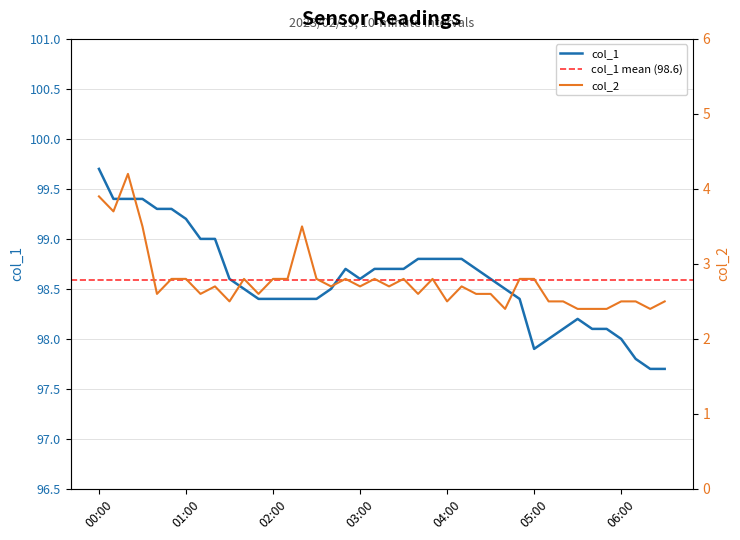

Reading right to left, list all the values displayed in this chart.

col_1: 06:30=97.7	06:20=97.7	06:10=97.8	06:00=98.0	05:50=98.1	05:40=98.1	05:30=98.2	05:20=98.1	05:10=98.0	05:00=97.9	04:50=98.4	04:40=98.5	04:30=98.6	04:20=98.7	04:10=98.8	04:00=98.8	03:50=98.8	03:40=98.8	03:30=98.7	03:20=98.7	03:10=98.7	03:00=98.6	02:50=98.7	02:40=98.5	02:30=98.4	02:20=98.4	02:10=98.4	02:00=98.4	01:50=98.4	01:40=98.5	01:30=98.6	01:20=99.0	01:10=99.0	01:00=99.2	00:50=99.3	00:40=99.3	00:30=99.4	00:20=99.4	00:10=99.4	00:00=99.7
col_2: 06:30=2.5	06:20=2.4	06:10=2.5	06:00=2.5	05:50=2.4	05:40=2.4	05:30=2.4	05:20=2.5	05:10=2.5	05:00=2.8	04:50=2.8	04:40=2.4	04:30=2.6	04:20=2.6	04:10=2.7	04:00=2.5	03:50=2.8	03:40=2.6	03:30=2.8	03:20=2.7	03:10=2.8	03:00=2.7	02:50=2.8	02:40=2.7	02:30=2.8	02:20=3.5	02:10=2.8	02:00=2.8	01:50=2.6	01:40=2.8	01:30=2.5	01:20=2.7	01:10=2.6	01:00=2.8	00:50=2.8	00:40=2.6	00:30=3.5	00:20=4.2	00:10=3.7	00:00=3.9